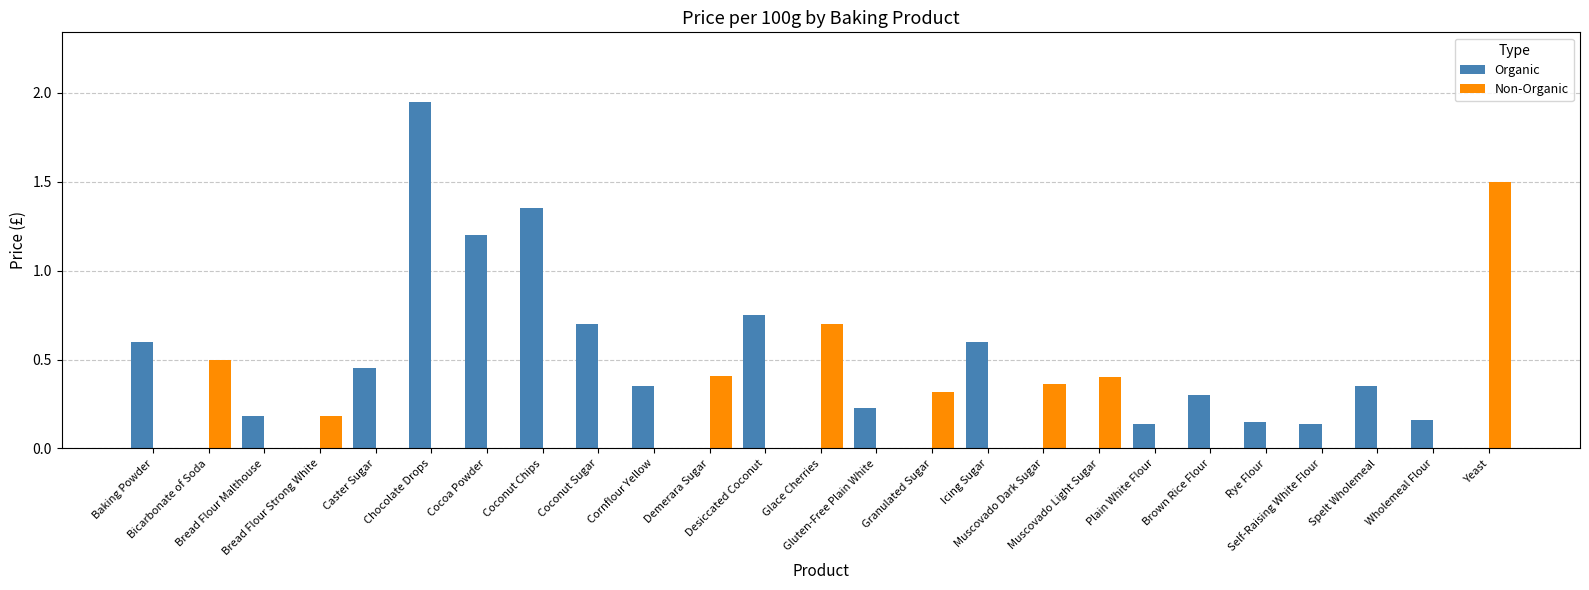

Which series has the largest total across all categories?

Organic